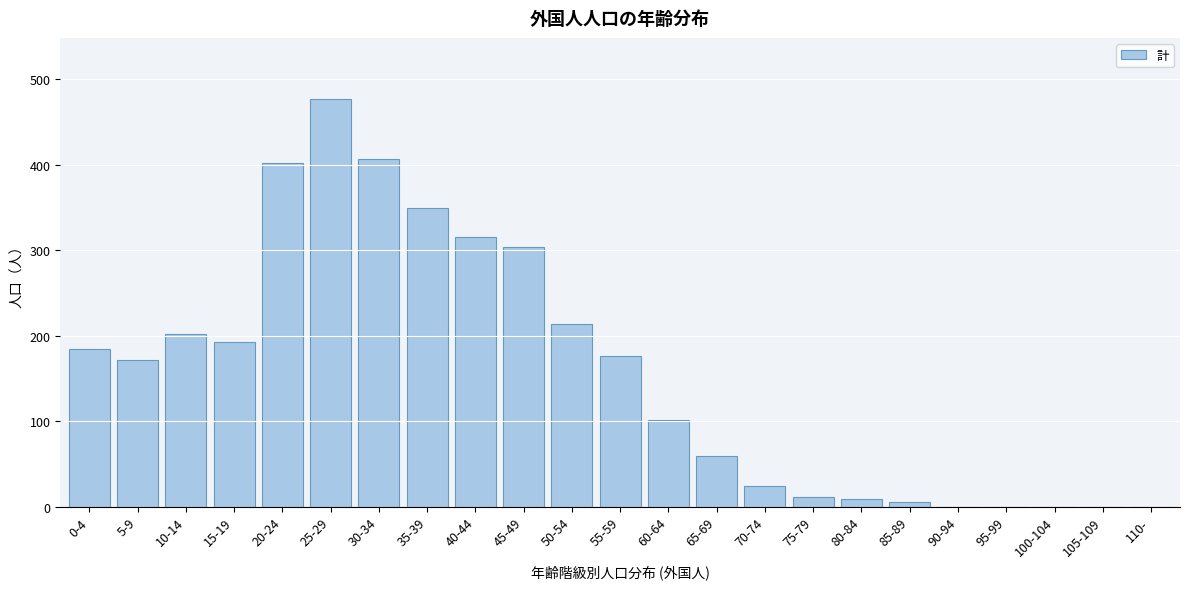

Reading right to left, extract all data points from this chart.

110-=0	105-109=0	100-104=0	95-99=0	90-94=0	85-89=6	80-84=9	75-79=12	70-74=24	65-69=59	60-64=102	55-59=176	50-54=214	45-49=304	40-44=316	35-39=349	30-34=407	25-29=477	20-24=402	15-19=193	10-14=202	5-9=172	0-4=185